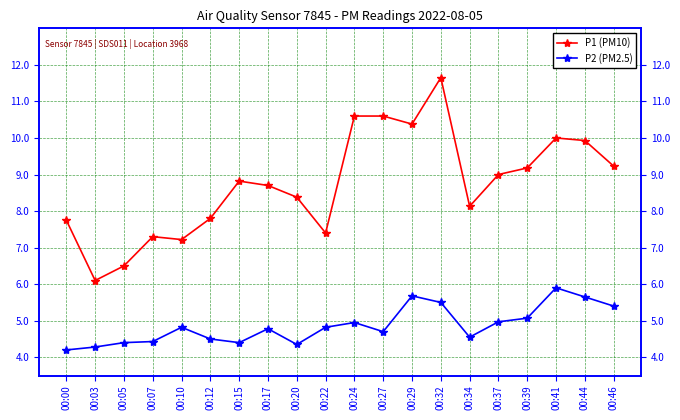

Reading right to left, transcribe all the data shown in this chart.

P1 (PM10): 9.2	9.9	10.0	9.2	9.0	8.1	11.7	10.4	10.6	10.6	7.4	8.4	8.7	8.8	7.8	7.2	7.3	6.5	6.1	7.8
P2 (PM2.5): 5.4	5.7	5.9	5.1	5.0	4.5	5.5	5.7	4.7	5.0	4.8	4.3	4.8	4.4	4.5	4.8	4.4	4.4	4.3	4.2